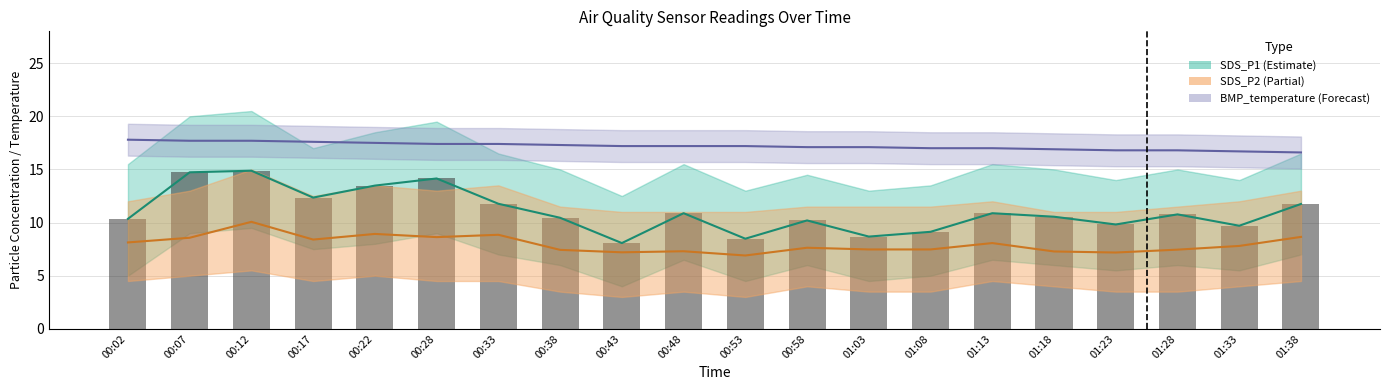

Between 01:18 and 01:33, which series saw the biggest shift?

SDS_P1